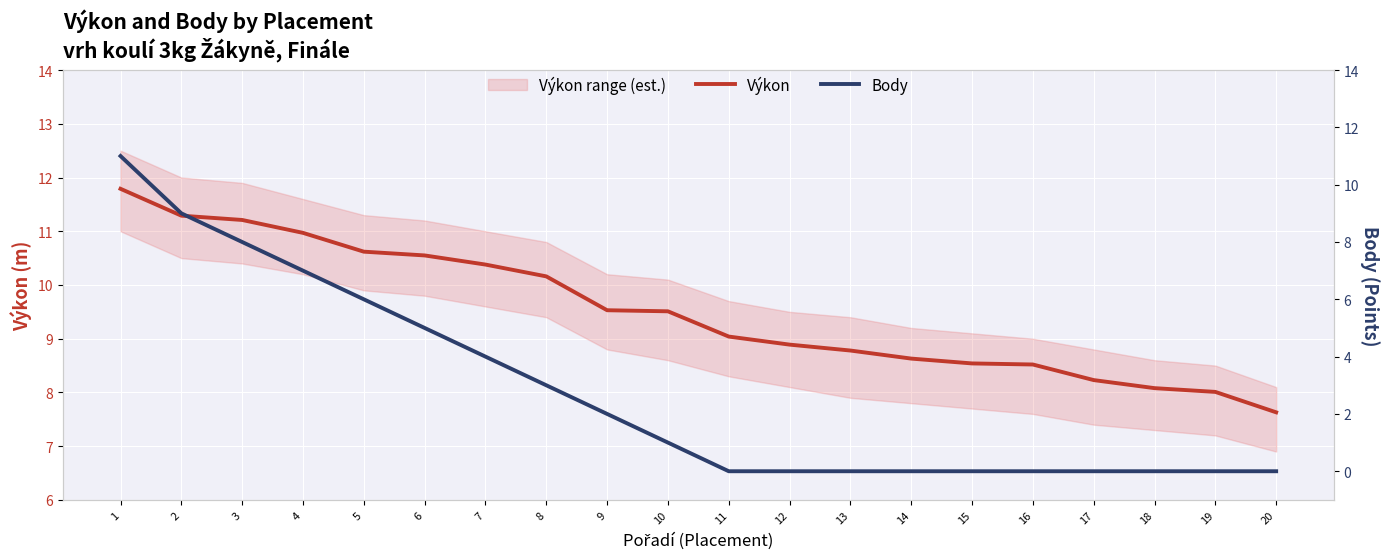

What is the difference between the maximum and minimum values in the Body series?

11.0